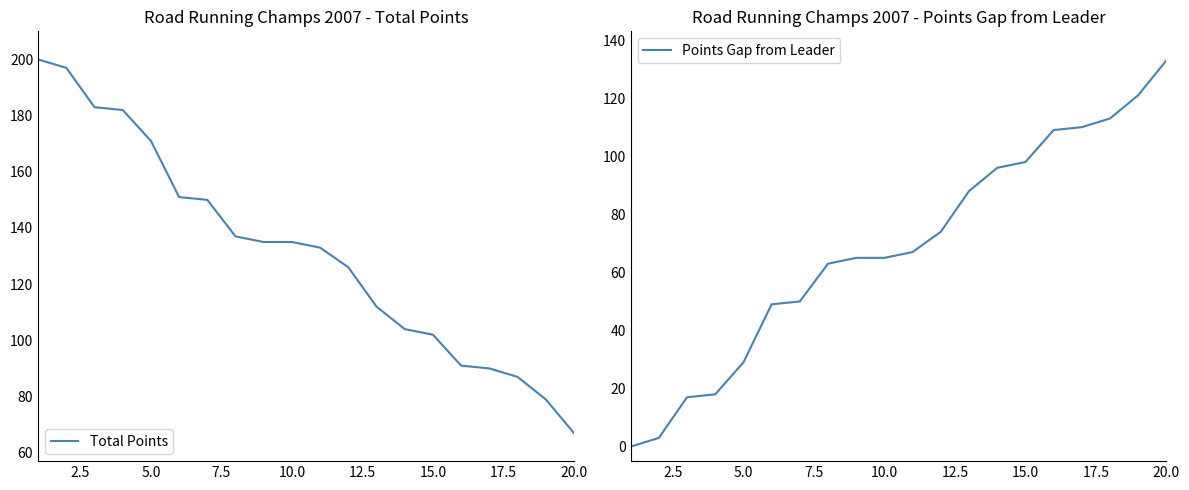

What is the lowest value of the Total Points series?

67